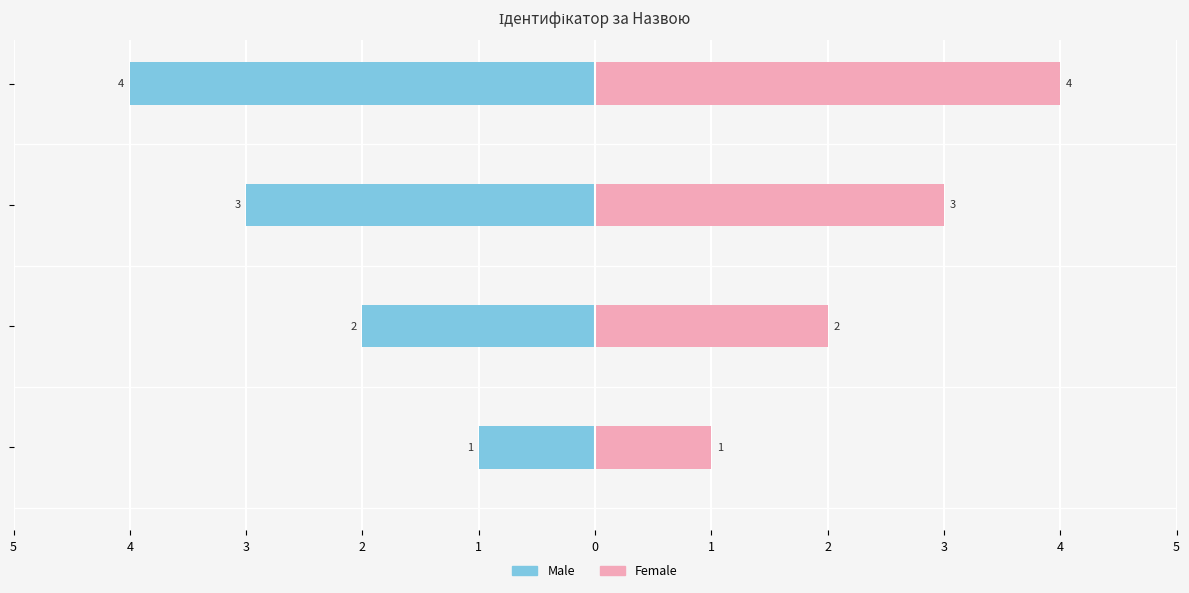

What is the value of the Male bar at the 2nd from the left?

-2